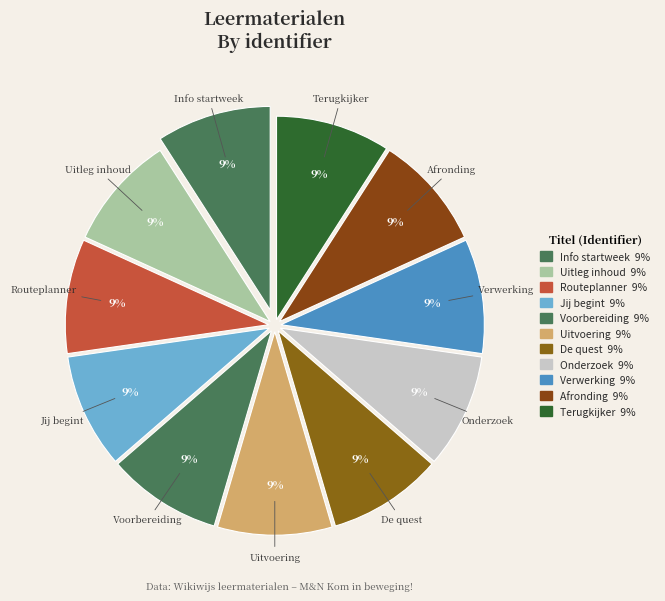

True or false: Terugkijker accounts for 9% of the total.

True